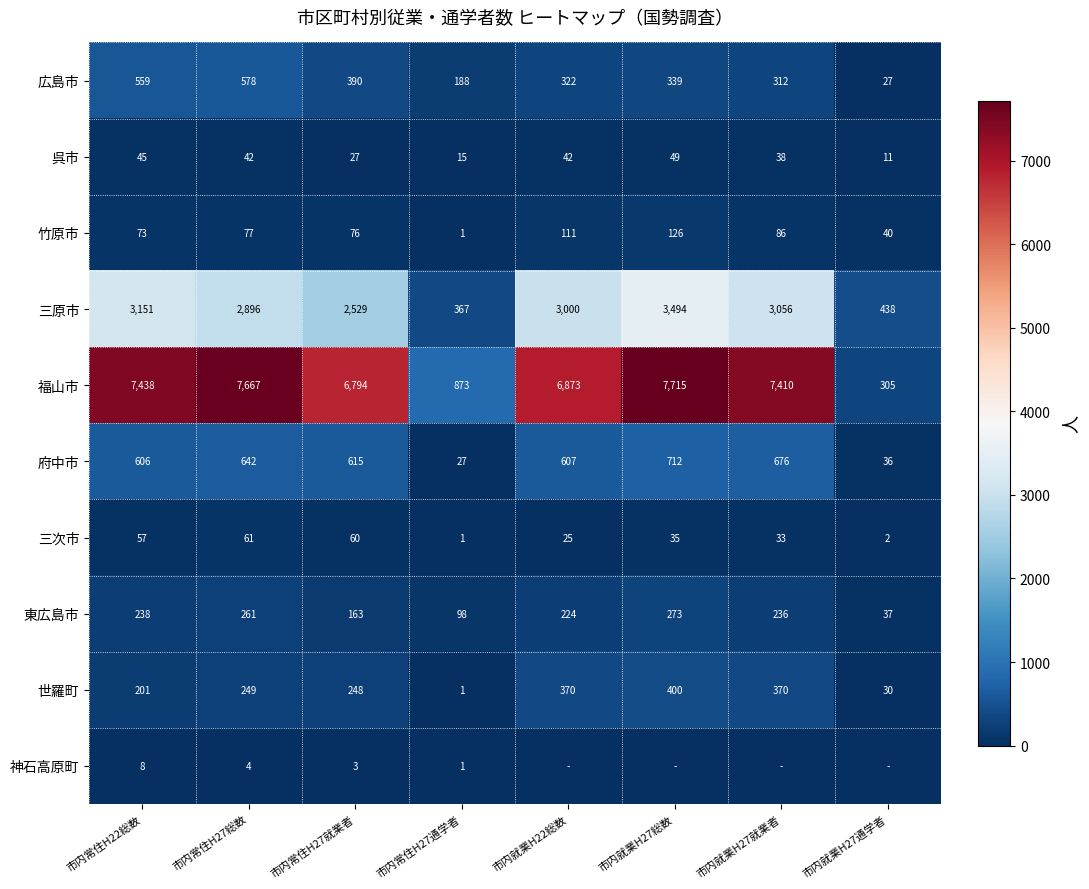

The 福山市 series shows 3762 at 市内就業H27総数. True or false?

False